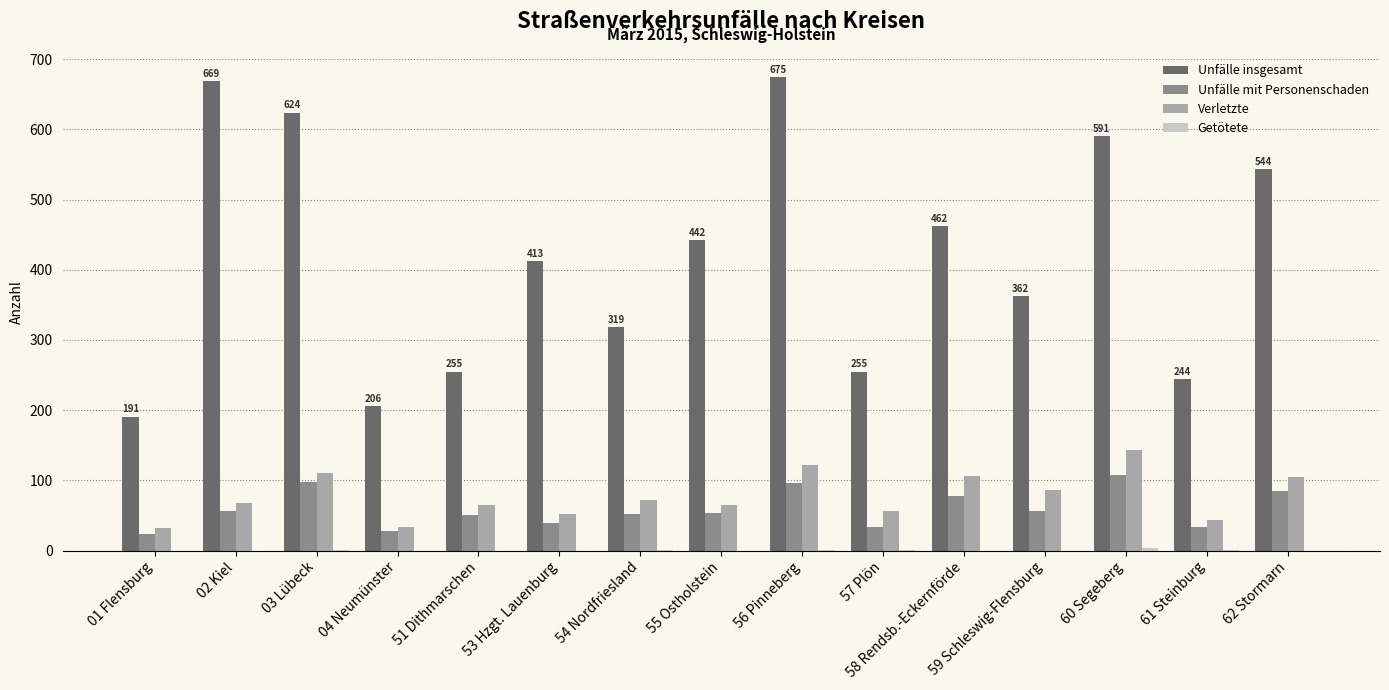

What is the maximum value shown in the chart?

675